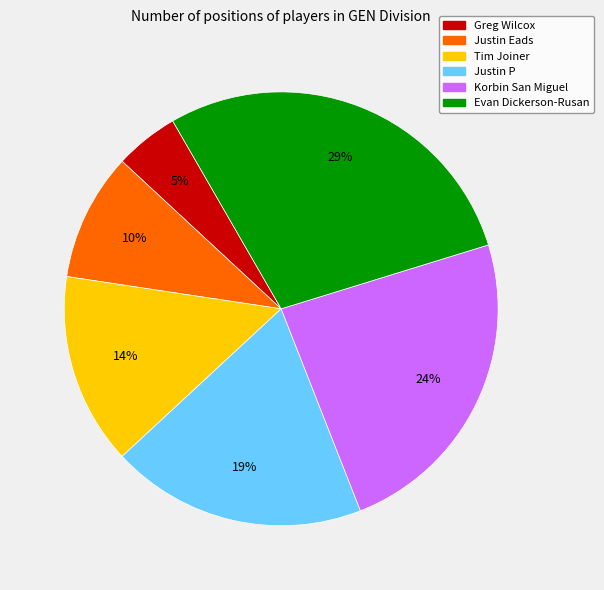

Between Justin P and Korbin San Miguel, which is larger?

Korbin San Miguel